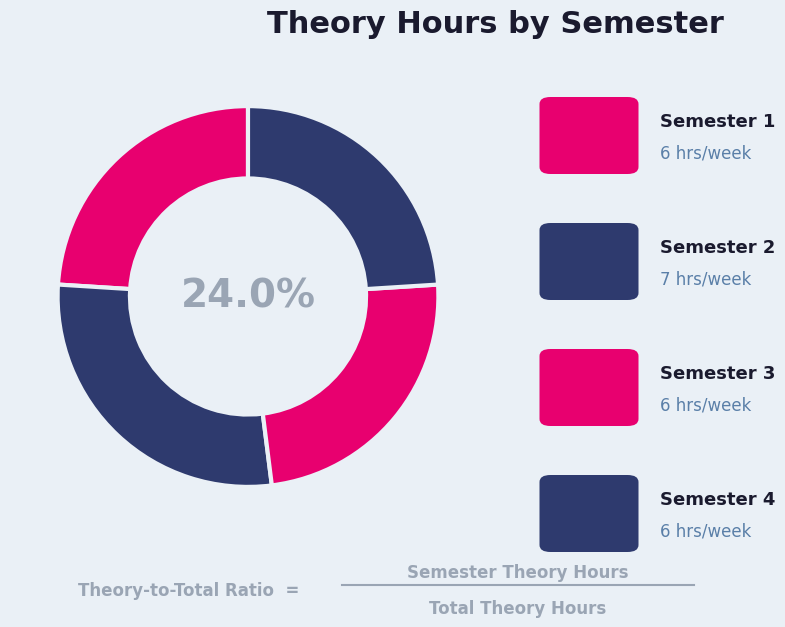

How many slices are in this pie chart?

4